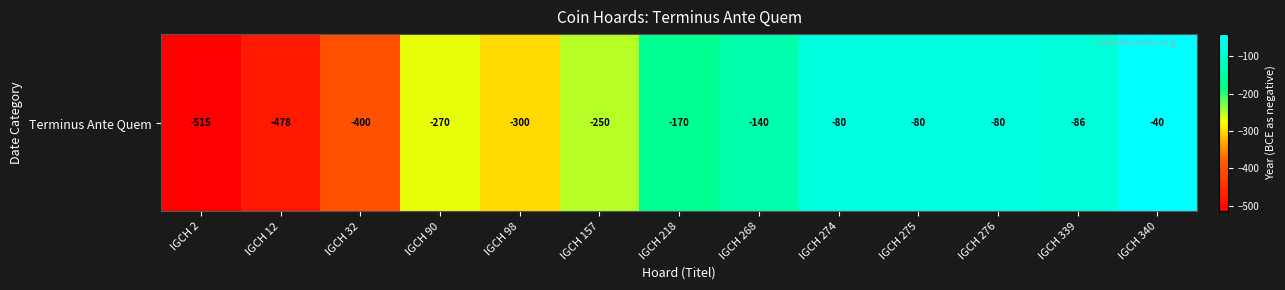

What is the difference between the second highest and minimum values?

435